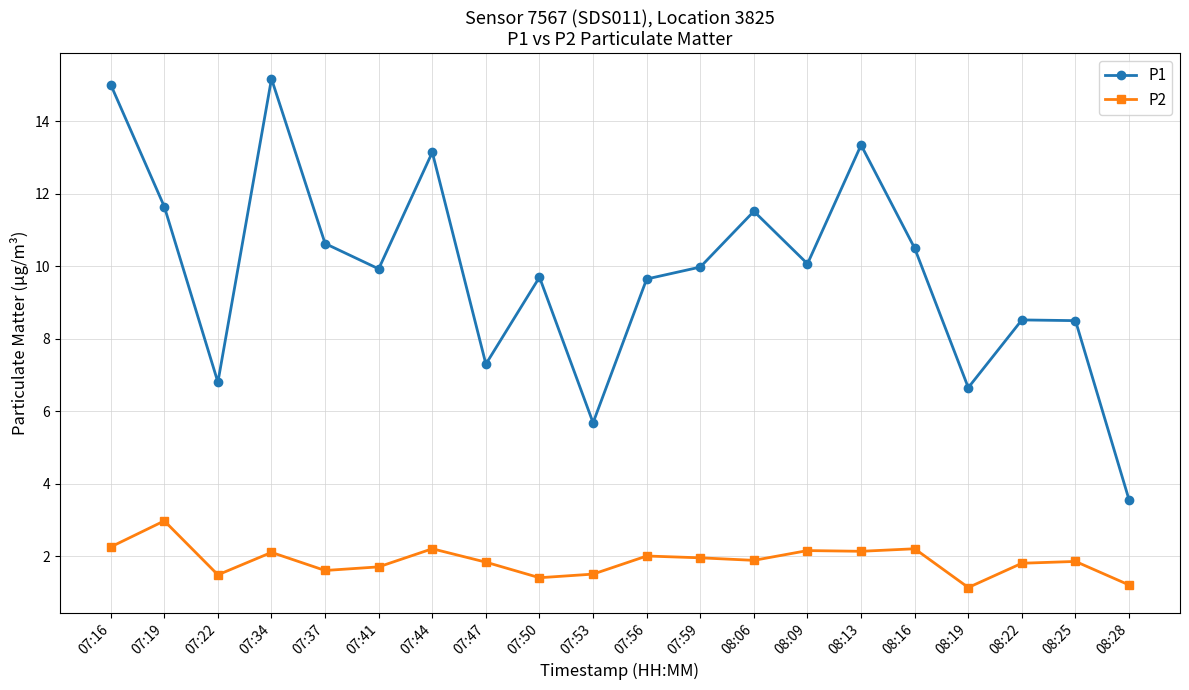

At which label does P2 reach its peak?

07:19